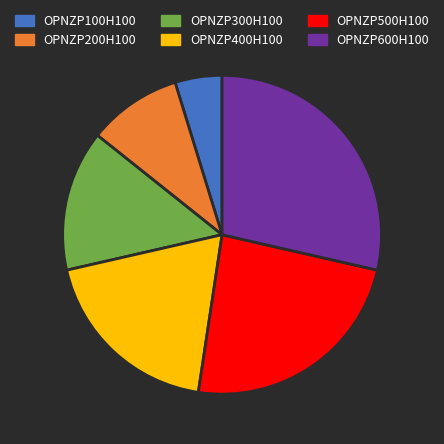

What is the ratio of the value at OPNZP600H100 to the value at OPNZP300H100?

2.0